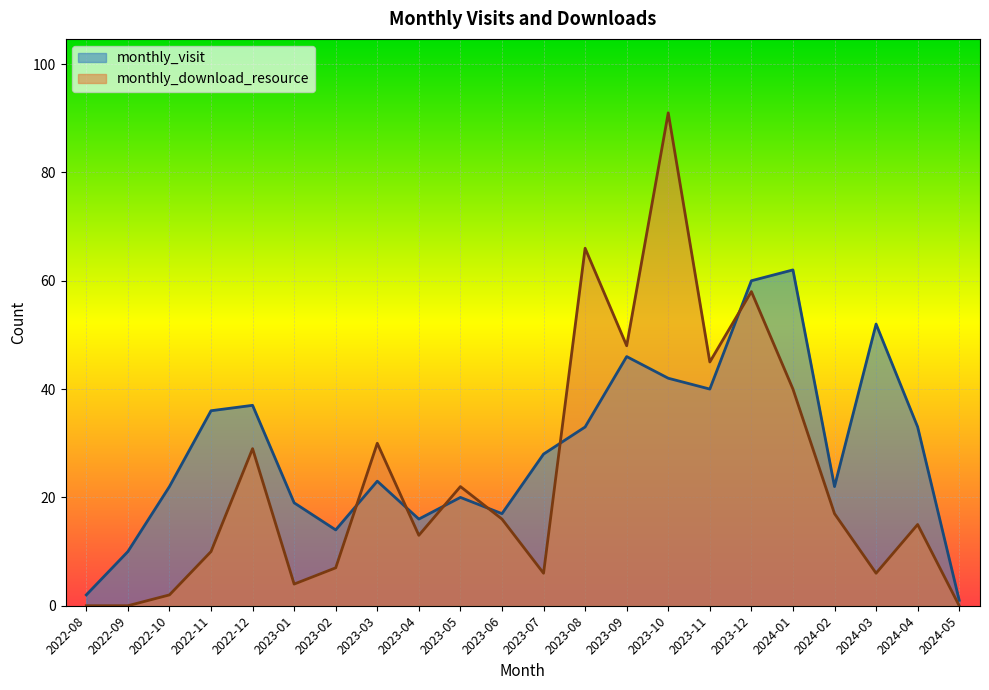

Reading left to right, list all the values displayed in this chart.

monthly_visit: 2022-08=2	2022-09=10	2022-10=22	2022-11=36	2022-12=37	2023-01=19	2023-02=14	2023-03=23	2023-04=16	2023-05=20	2023-06=17	2023-07=28	2023-08=33	2023-09=46	2023-10=42	2023-11=40	2023-12=60	2024-01=62	2024-02=22	2024-03=52	2024-04=33	2024-05=1
monthly_download_resource: 2022-08=0	2022-09=0	2022-10=2	2022-11=10	2022-12=29	2023-01=4	2023-02=7	2023-03=30	2023-04=13	2023-05=22	2023-06=16	2023-07=6	2023-08=66	2023-09=48	2023-10=91	2023-11=45	2023-12=58	2024-01=40	2024-02=17	2024-03=6	2024-04=15	2024-05=0